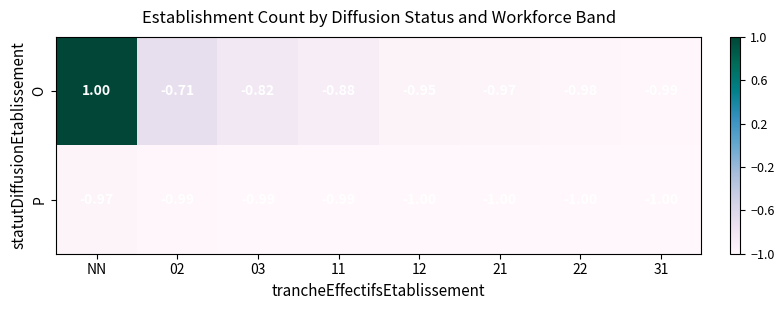

Which series has the widest spread of values?

O